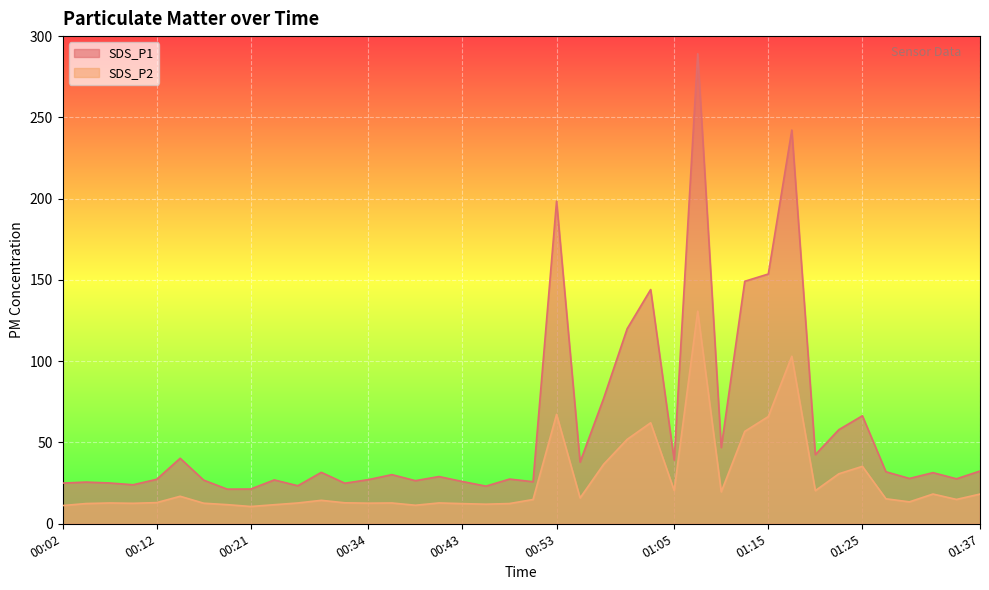

Reading left to right, extract all data points from this chart.

SDS_P1: 00:02=25.0	00:04=25.6	00:07=25.1	00:09=24.0	00:12=27.4	00:14=40.3	00:17=26.9	00:19=21.3	00:21=21.4	00:24=27.0	00:26=23.4	00:29=31.6	00:31=24.9	00:34=27.1	00:36=30.2	00:38=26.5	00:41=29.1	00:43=26.0	00:46=23.1	00:48=27.5	00:51=25.9	00:53=198.5	00:56=38.0	00:58=77.1	01:00=120.0	01:03=144.1	01:05=39.1	01:08=289.1	01:10=46.9	01:13=149.2	01:15=153.7	01:17=242.2	01:20=42.5	01:22=57.9	01:25=66.5	01:27=32.0	01:30=27.9	01:32=31.4	01:35=27.7	01:37=32.5
SDS_P2: 00:02=11.2	00:04=12.4	00:07=12.8	00:09=12.6	00:12=13.0	00:14=16.9	00:17=12.7	00:19=11.8	00:21=10.6	00:24=11.7	00:26=12.8	00:29=14.4	00:31=12.9	00:34=12.7	00:36=12.8	00:38=11.4	00:41=12.8	00:43=12.4	00:46=12.1	00:48=12.4	00:51=14.9	00:53=67.3	00:56=15.9	00:58=36.6	01:00=51.9	01:03=62.1	01:05=20.5	01:08=130.8	01:10=19.6	01:13=56.8	01:15=66.0	01:17=103.0	01:20=20.4	01:22=30.8	01:25=35.3	01:27=15.4	01:30=13.5	01:32=18.3	01:35=15.0	01:37=18.3